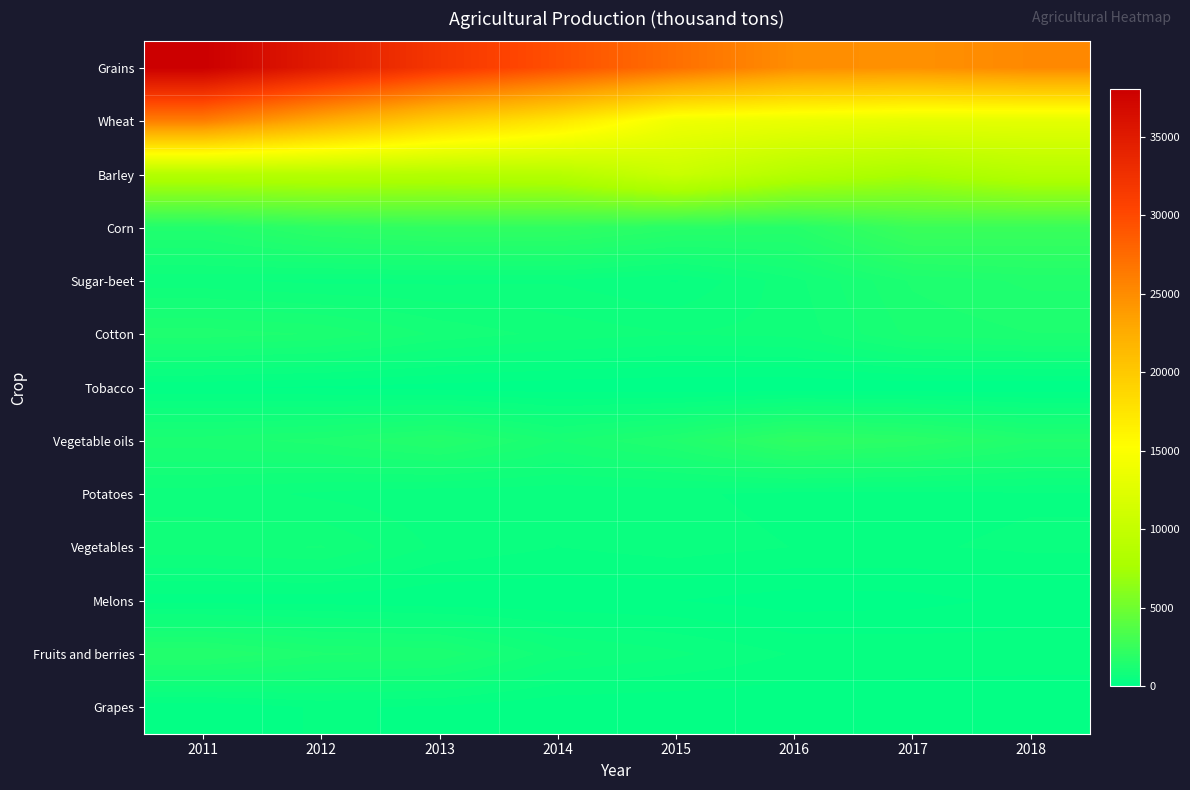

At which category does the chart reach its peak across all series?

2011